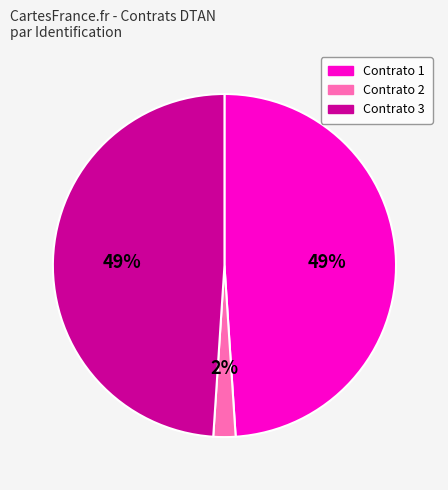

Is there any slice that represents more than half of the pie?

No